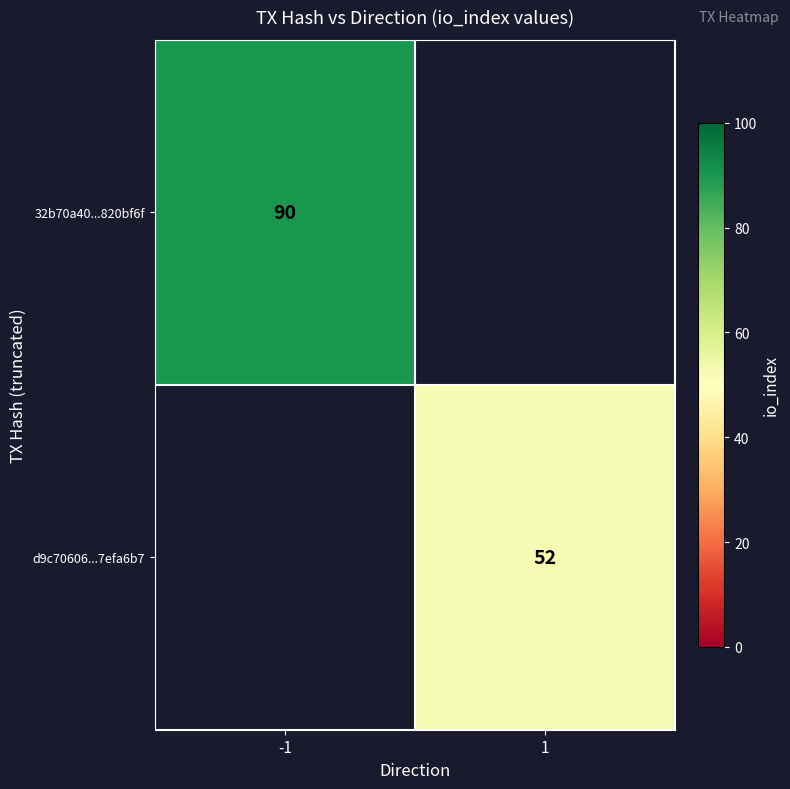

True or false: 32b70a40...820bf6f has a value of 62 at -1.

False